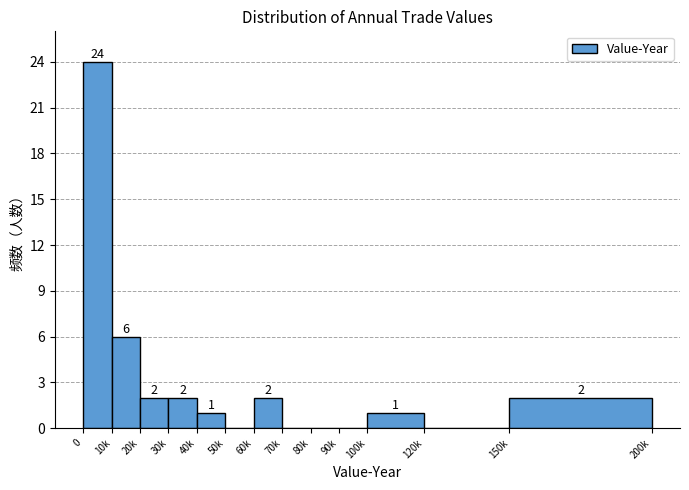

Reading left to right, transcribe all the data shown in this chart.

0=24	10k=6	20k=2	30k=2	40k=1	50k=0	60k=2	70k=0	80k=0	90k=0	100k=1	120k=0	150k=2